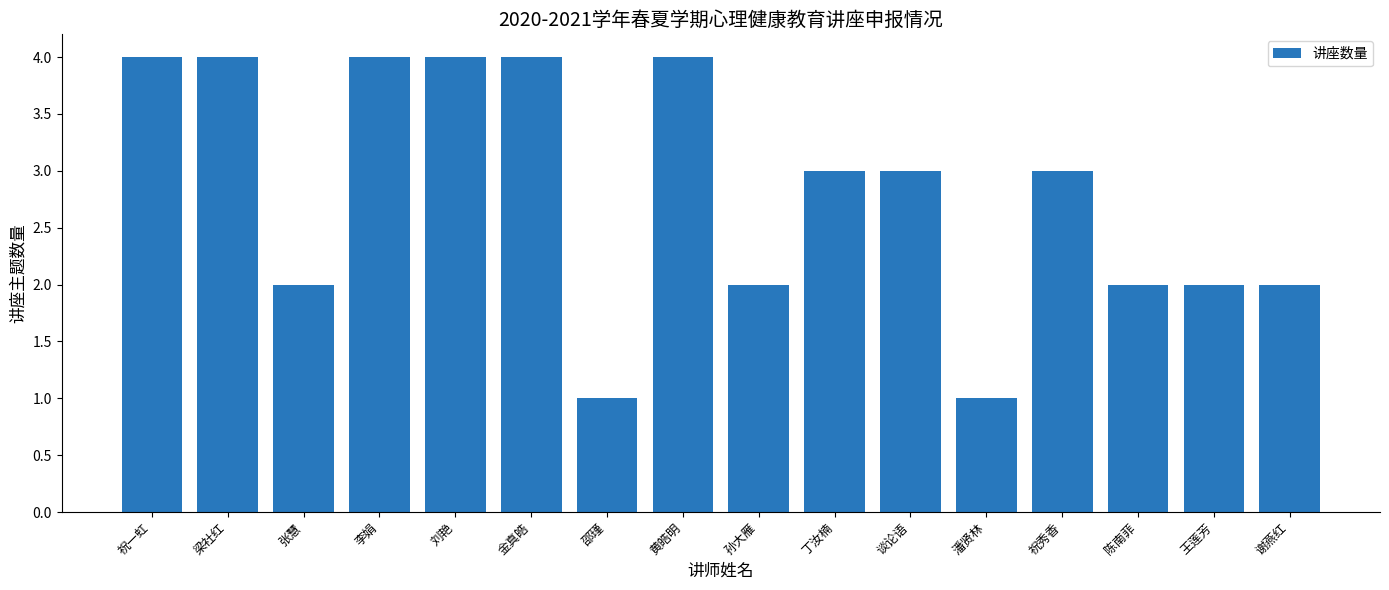

Which has a higher value, 潘贤林 or 刘艳?

刘艳